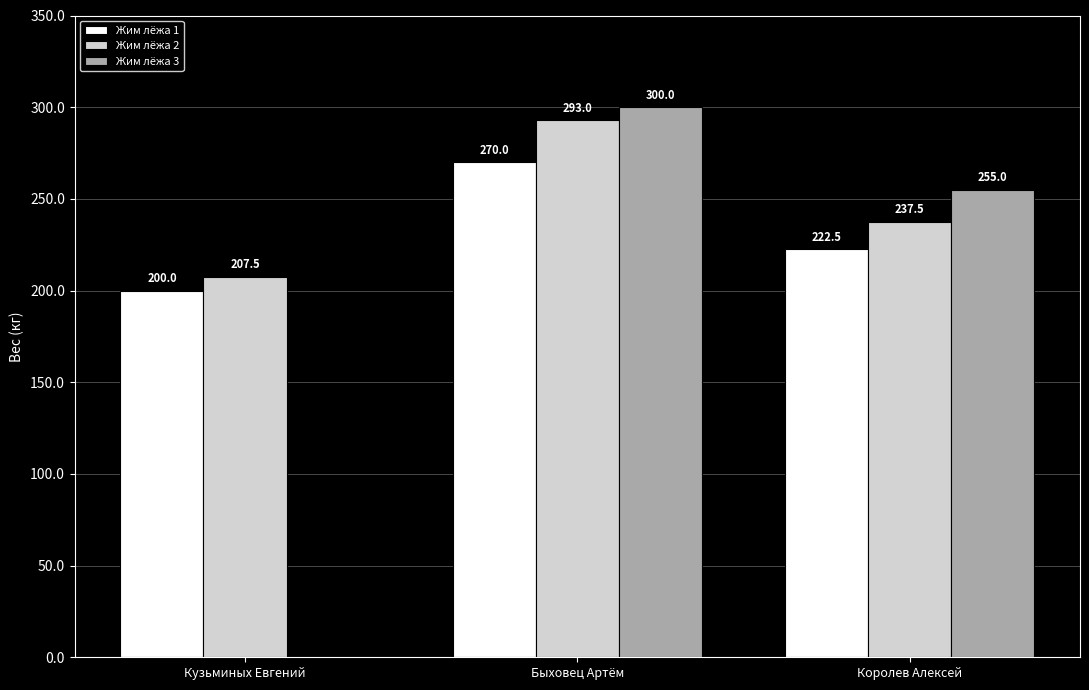

What is the sum of the Жим лёжа 3 values at Королев Алексей and Быховец Артём?

555.0